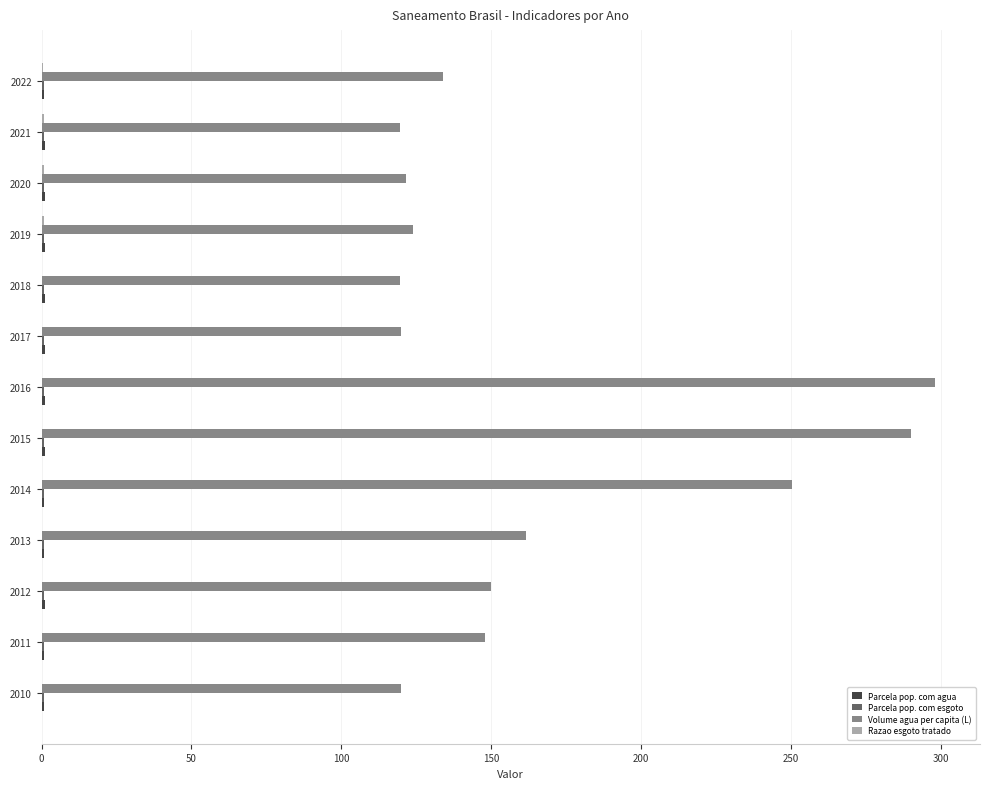

At which category does the chart reach its peak across all series?

2016